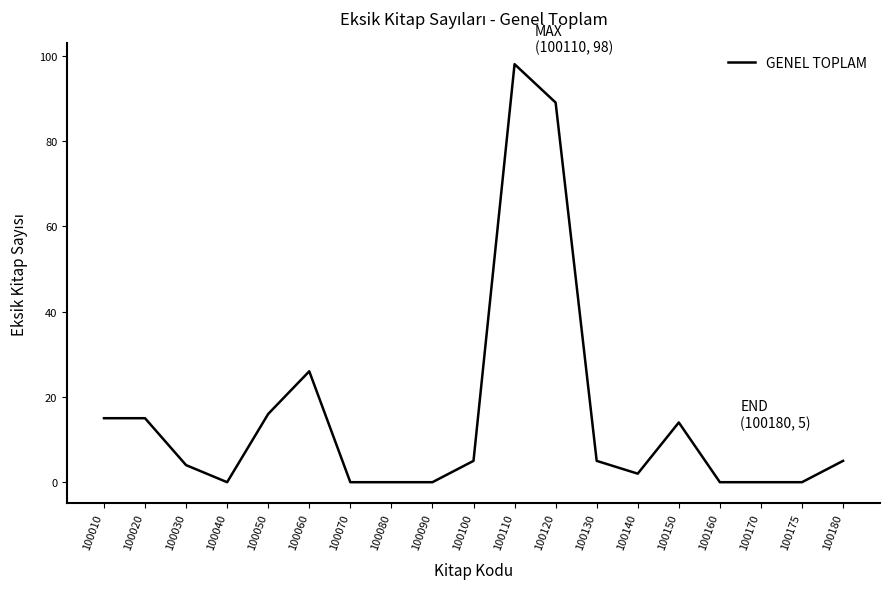

Between 100030 and 100130, which is larger?

100130